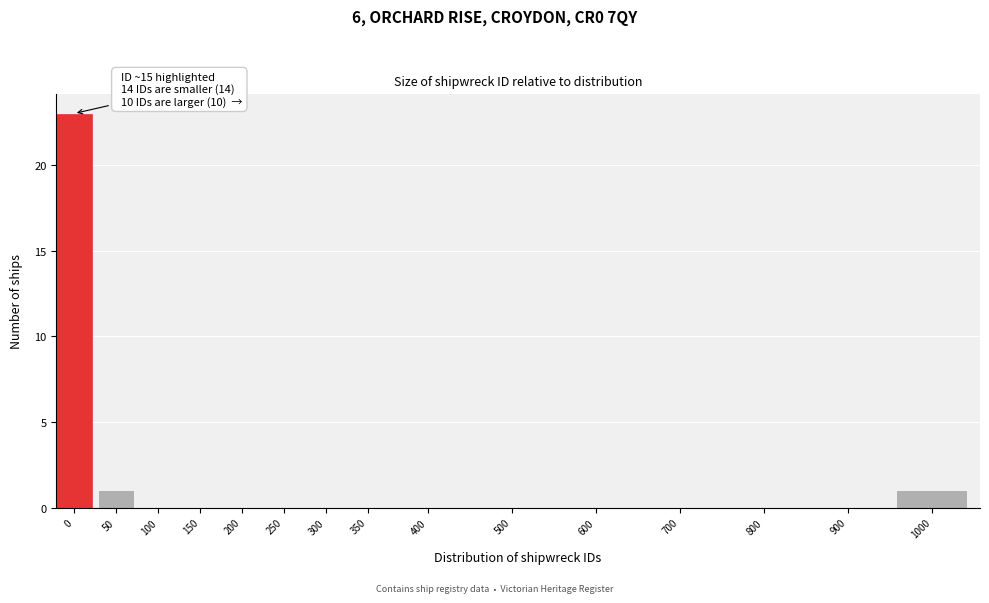

Reading left to right, list all the values displayed in this chart.

0=23	50=1	100=0	150=0	200=0	250=0	300=0	350=0	400=0	500=0	600=0	700=0	800=0	900=0	1000=1